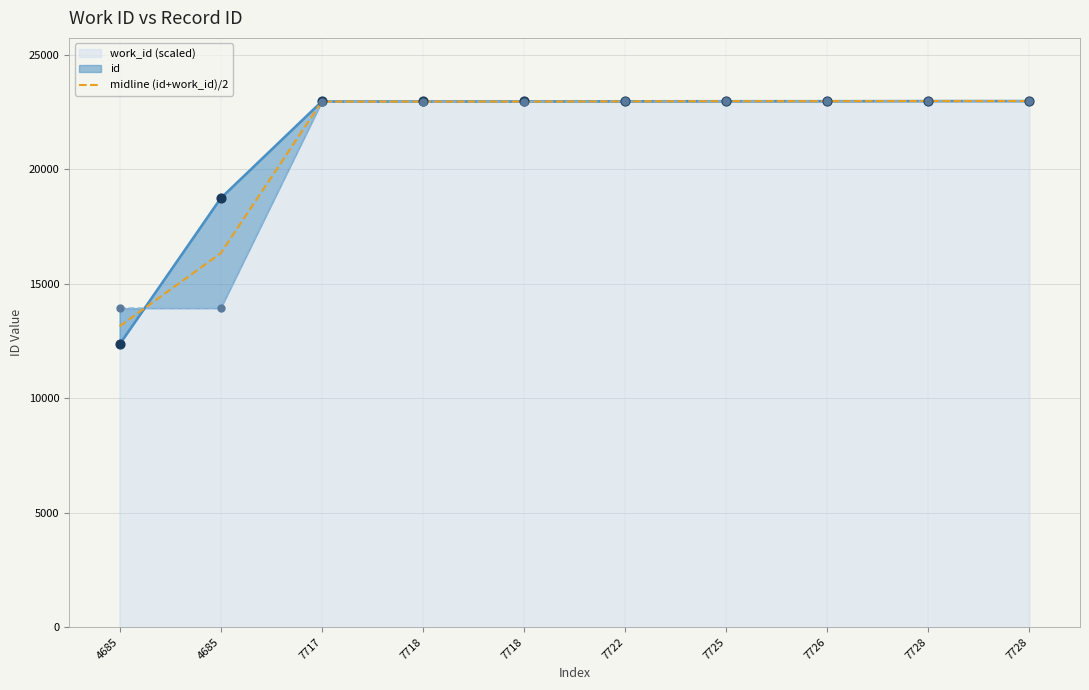

Between 7717 and 7725, which is larger?

7725